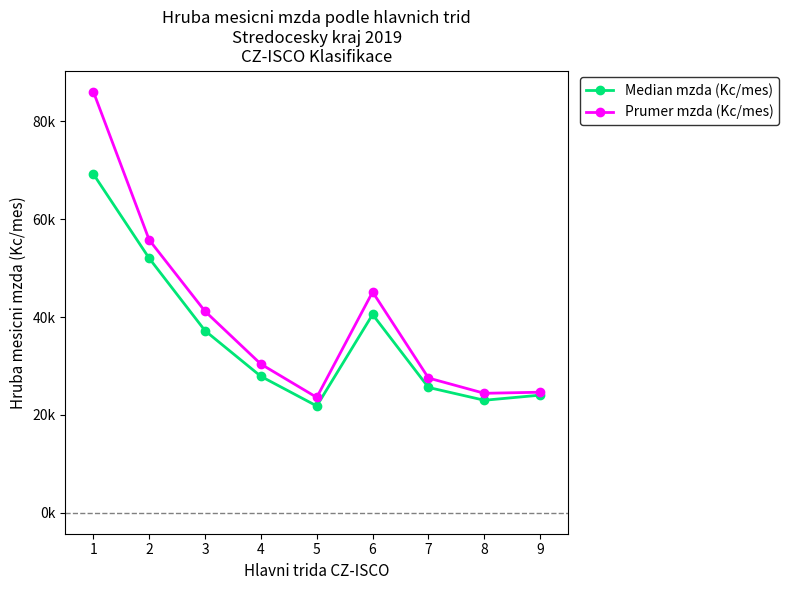

What are all the series names shown in the legend?

Median mzda (Kc/mes), Prumer mzda (Kc/mes)